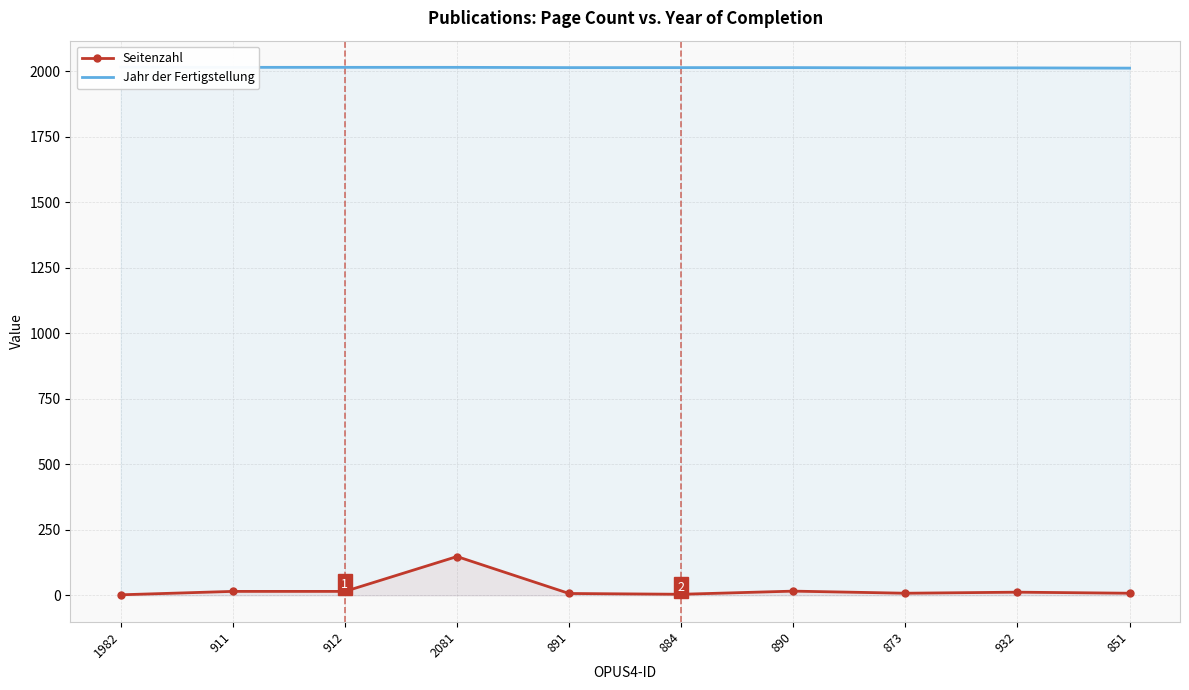

In Seitenzahl, how many points are lower than both neighbors (excluding endpoints)?

2